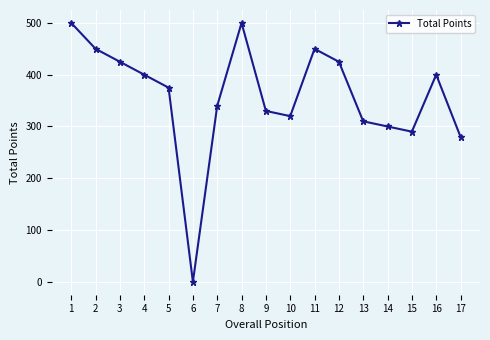

Which has a higher value, 14 or 6?

14